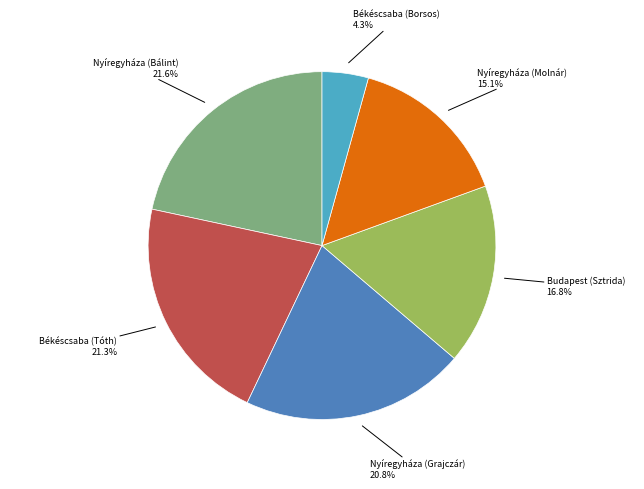

Is there any slice that represents more than half of the pie?

No